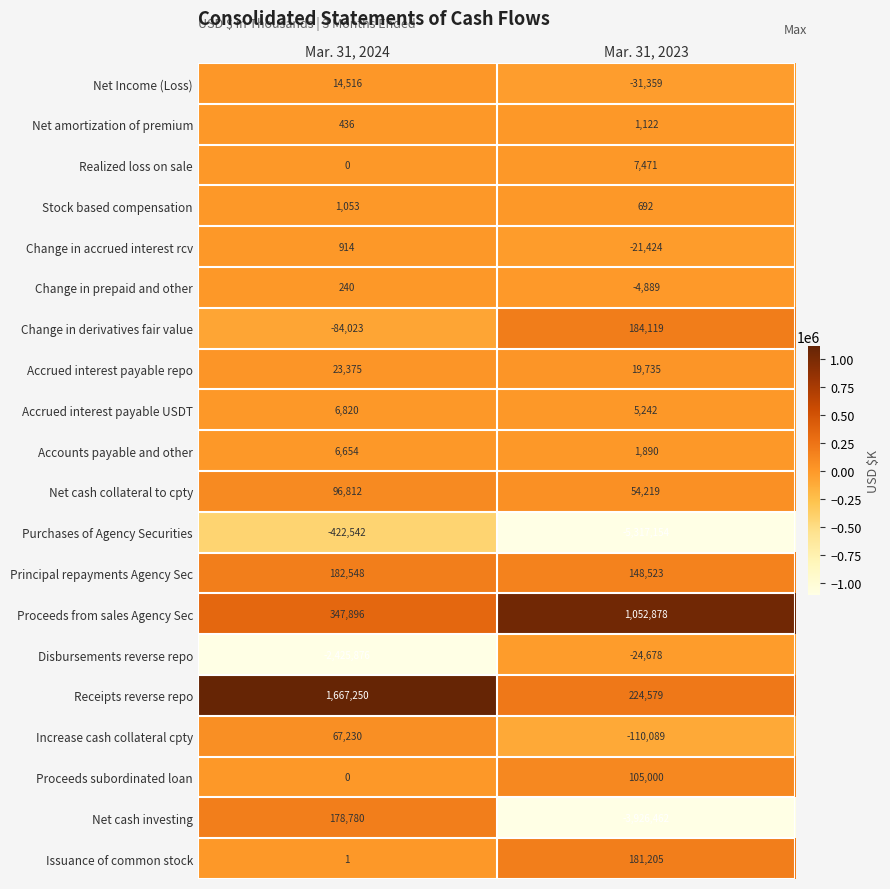

Where is Purchases of Agency Securities nearest to the value -2869848?

Mar. 31, 2024